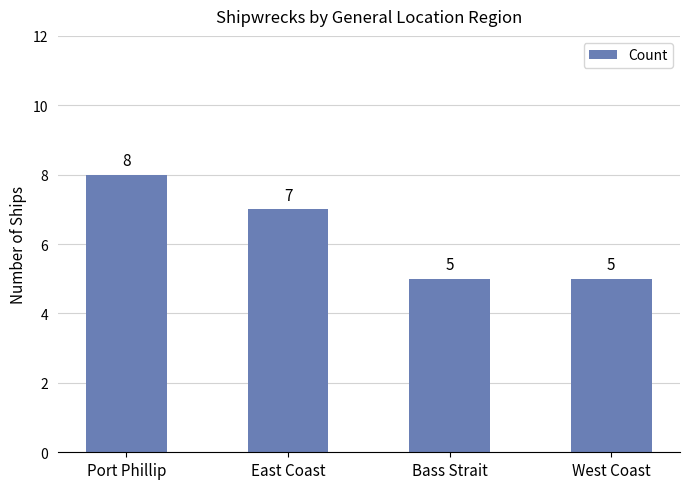

What is the ratio of the value at Bass Strait to the value at Port Phillip?

0.6